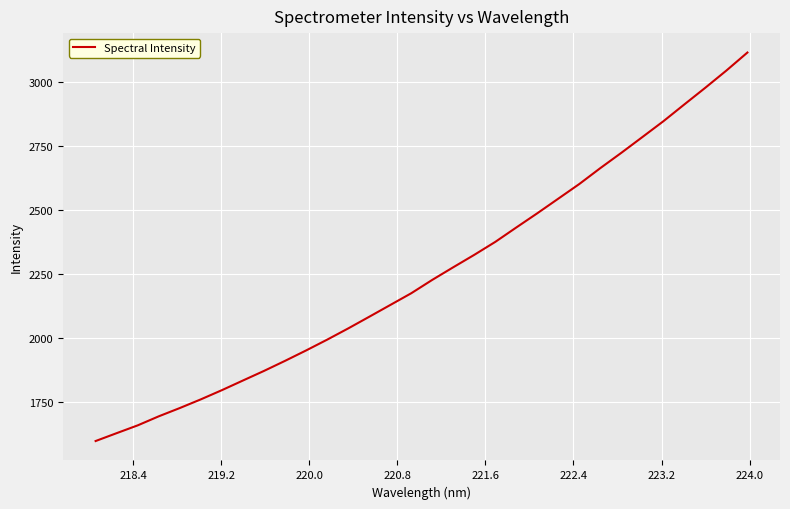

What is the difference between the maximum and minimum values?

1517.4